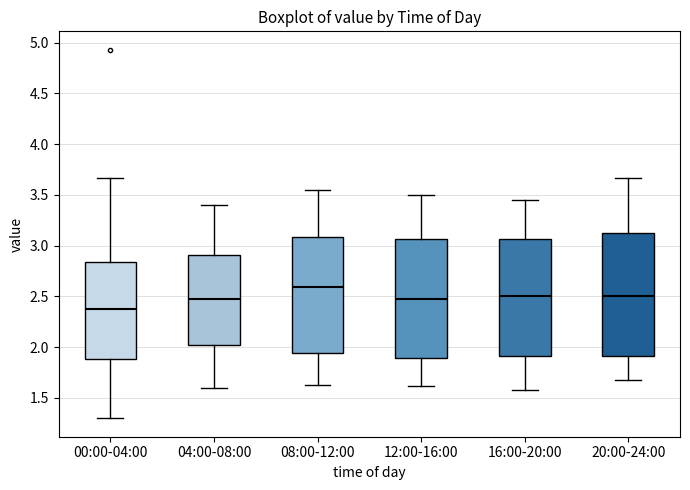

Where is the lower edge of the box for 08:00-12:00 on the y-axis? The values are not printed on the chart, so give them approximately, as read against the axis.

1.95